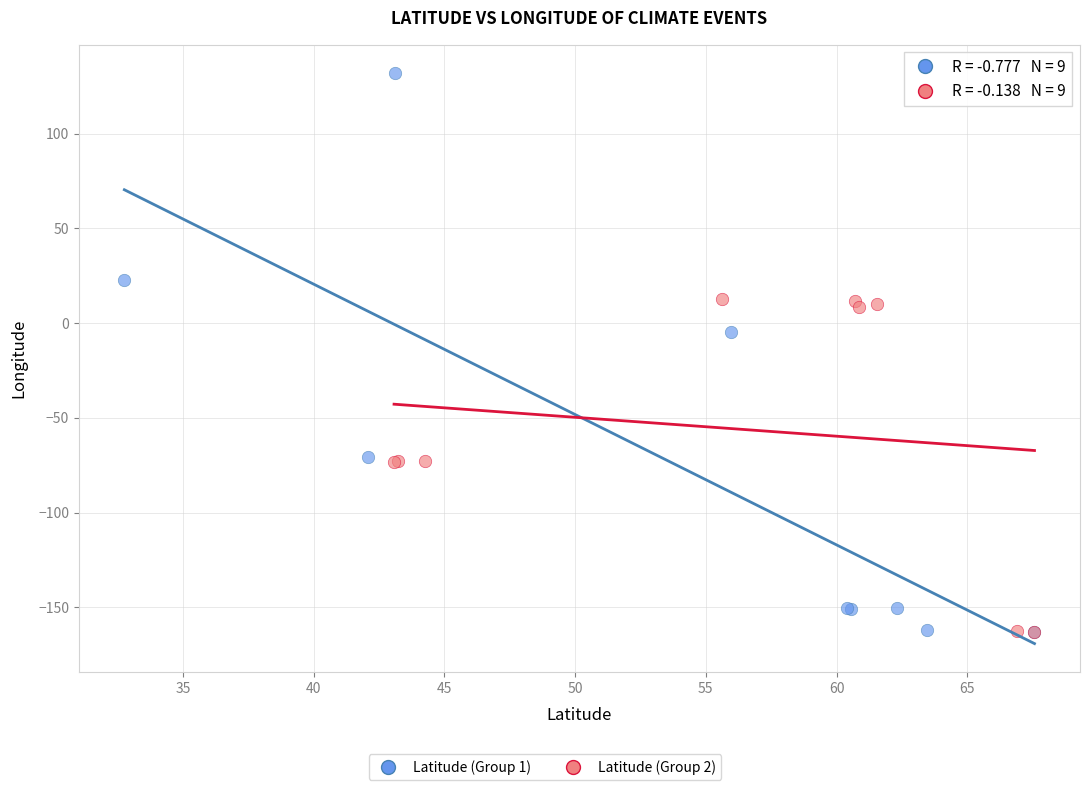

Which series has the largest Y range (max minus min)?

Latitude (Group 1)